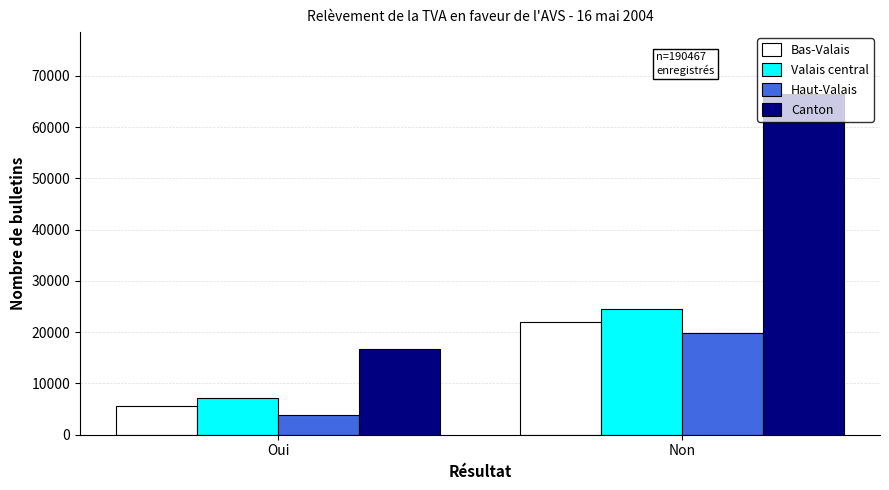

The Haut-Valais series shows 3888 at Oui. True or false?

True